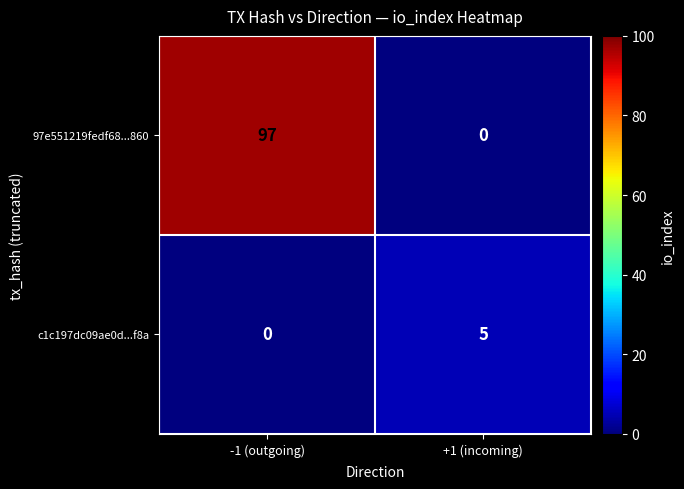

Which series changed the most between -1 (outgoing) and +1 (incoming)?

97e551219fedf68...860